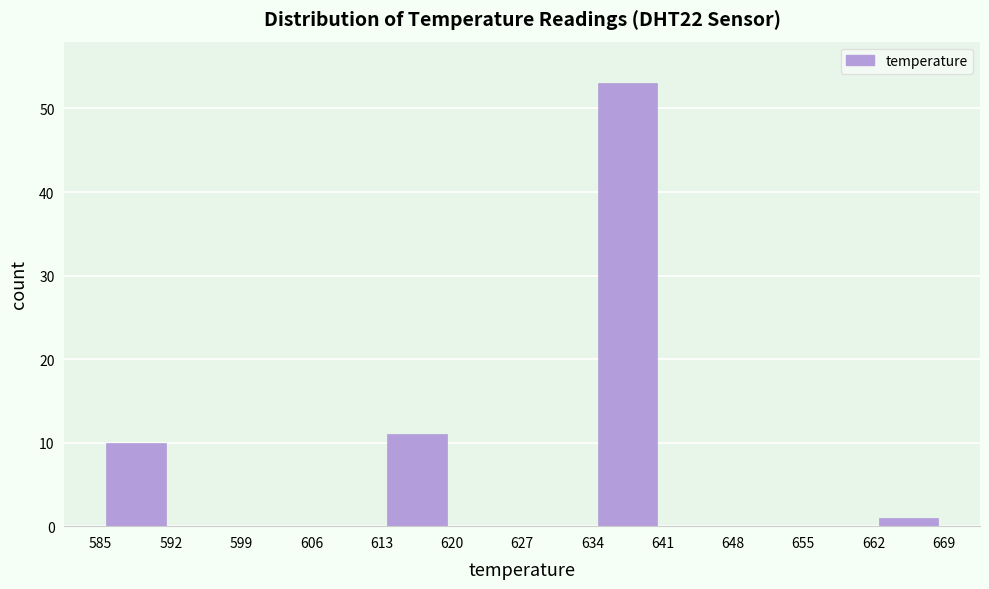

Reading left to right, list every bar in this chart as the range it spans on the x-axis followed by its height. The values are not printed on the chart, so give them approximately, as read against the axis.

585 to 592: 10
592 to 599: 0
599 to 606: 0
606 to 613: 0
613 to 620: 11
620 to 627: 0
627 to 634: 0
634 to 641: 53
641 to 648: 0
648 to 655: 0
655 to 662: 0
662 to 669: 1